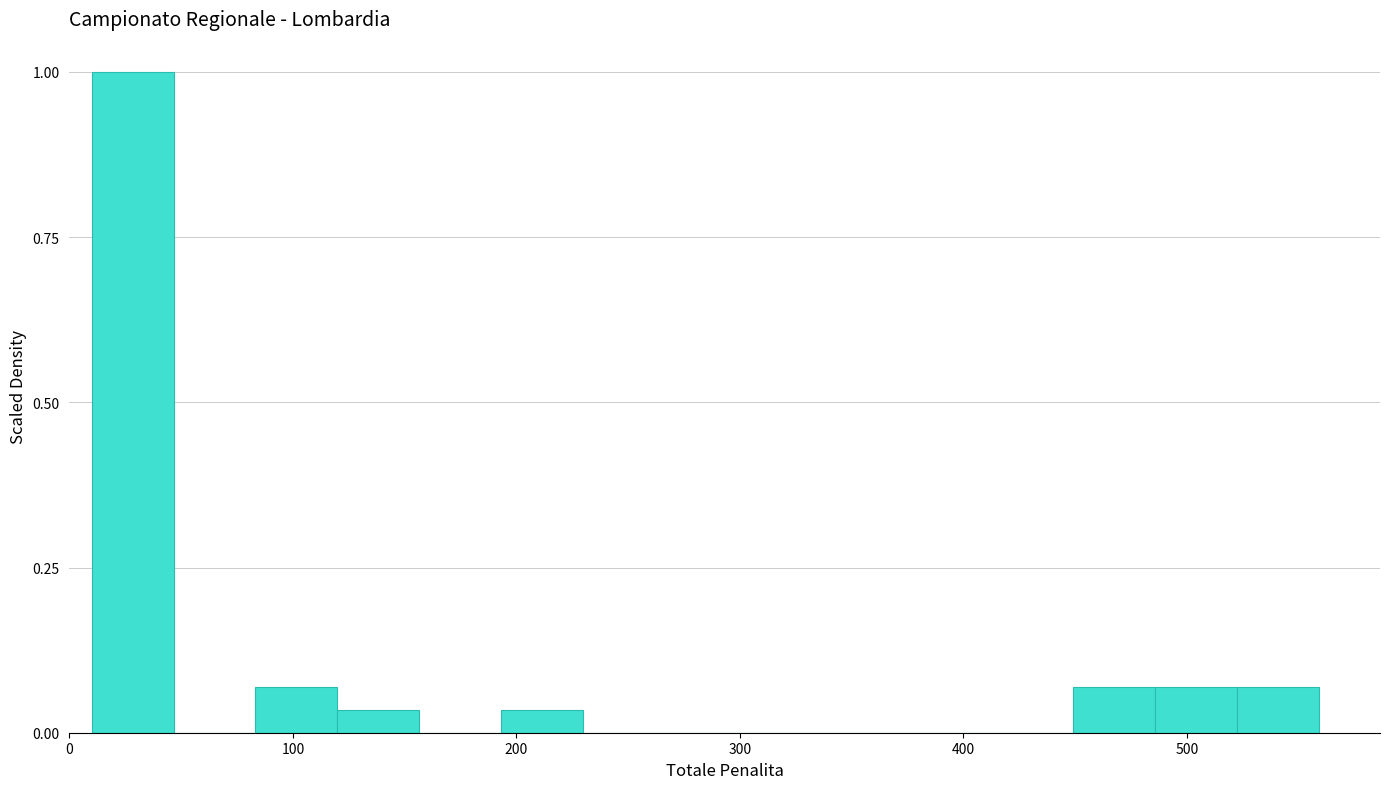

Read against the x-axis, roughly where is the centre of the tallest bar?

30